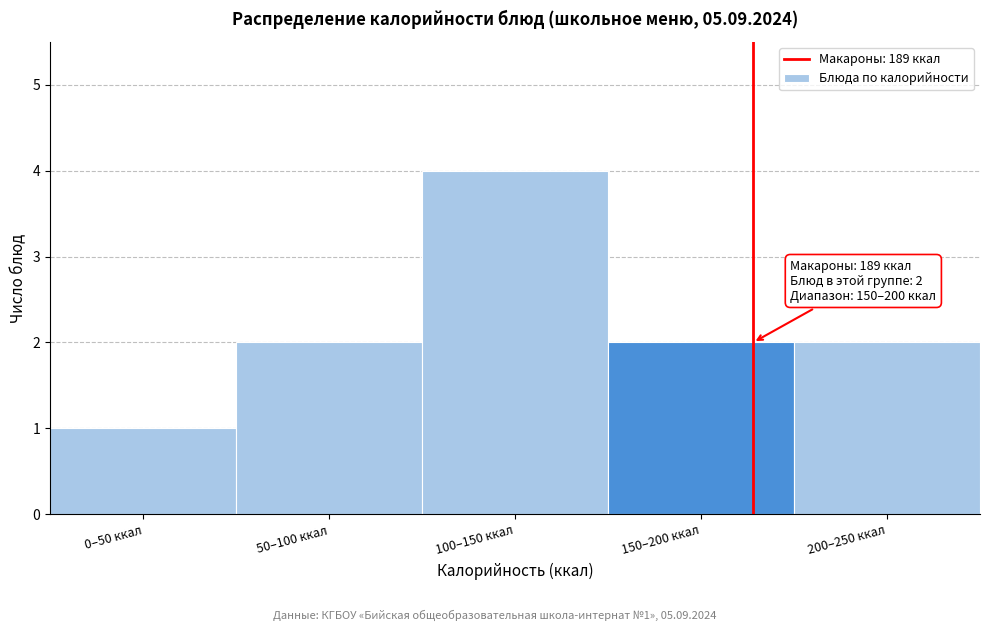

Reading right to left, list all the values displayed in this chart.

2	2	4	2	1